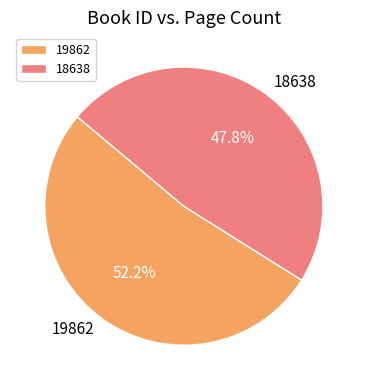

To the nearest percent, what is the combined percentage of 19862 and 18638?

100%